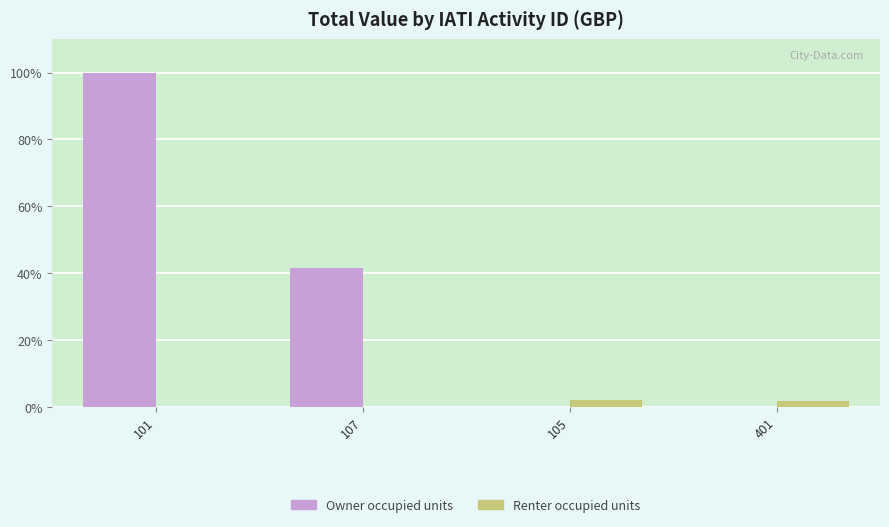

How many data points does each series have?

4